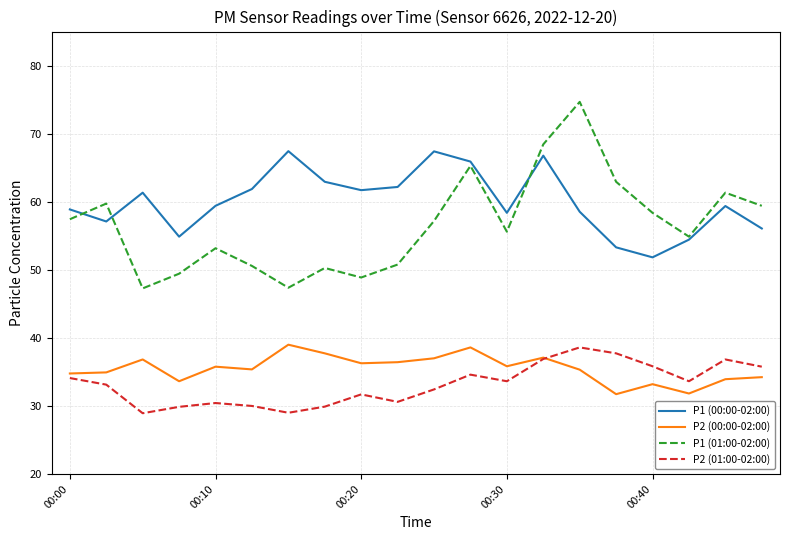

How many lines are shown in the chart?

4